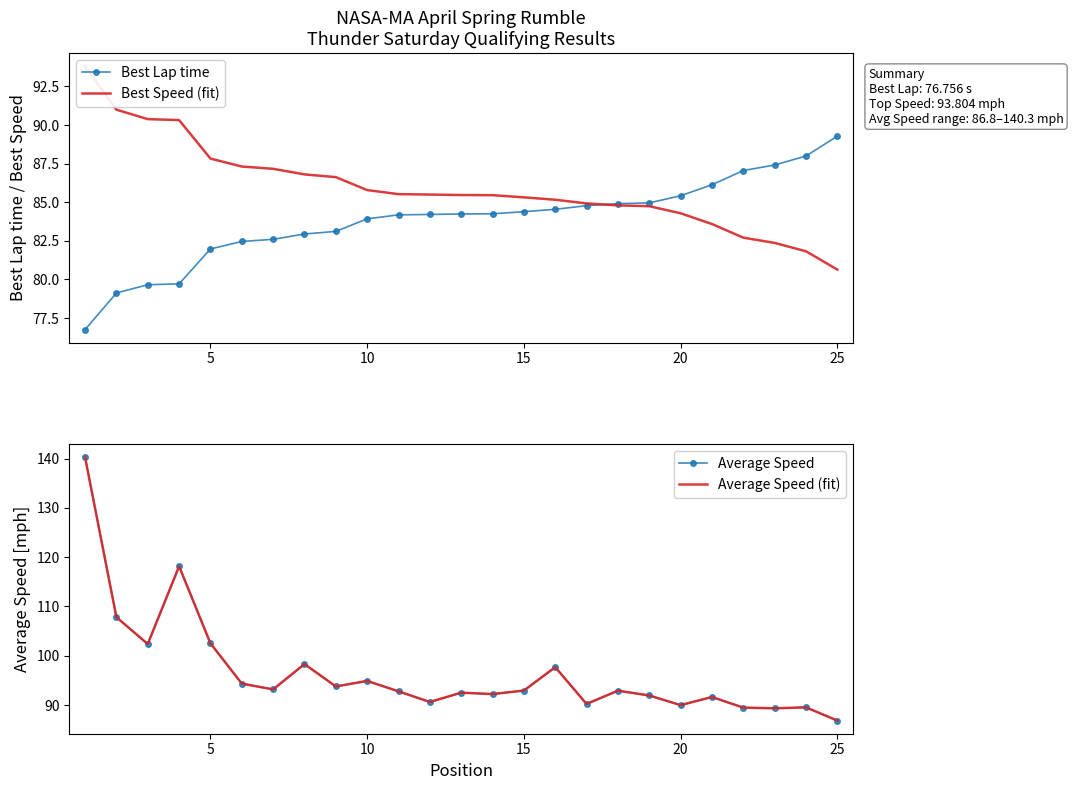

What is the lowest value of the Best Lap time series?

76.8